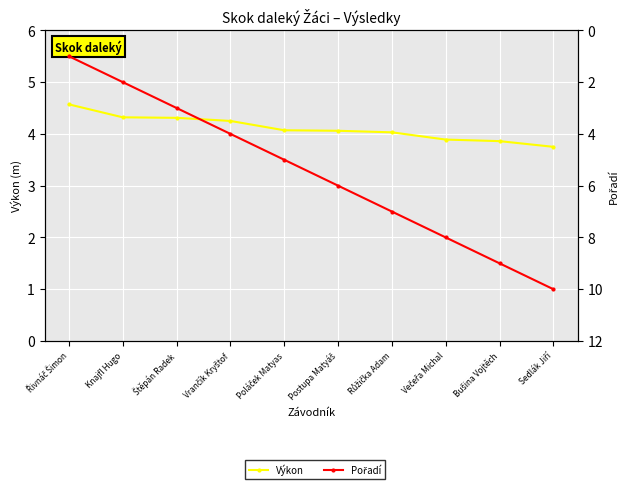

Count the number of data series in this chart.

2